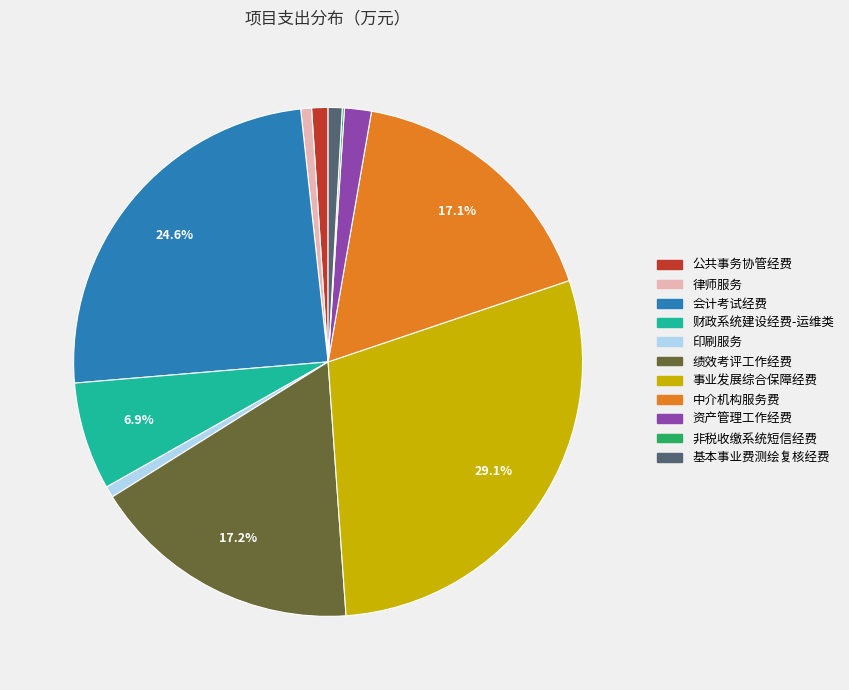

To the nearest percent, what is the combined percentage of 基本事业费测绘复核经费 and 中介机构服务费?

18%